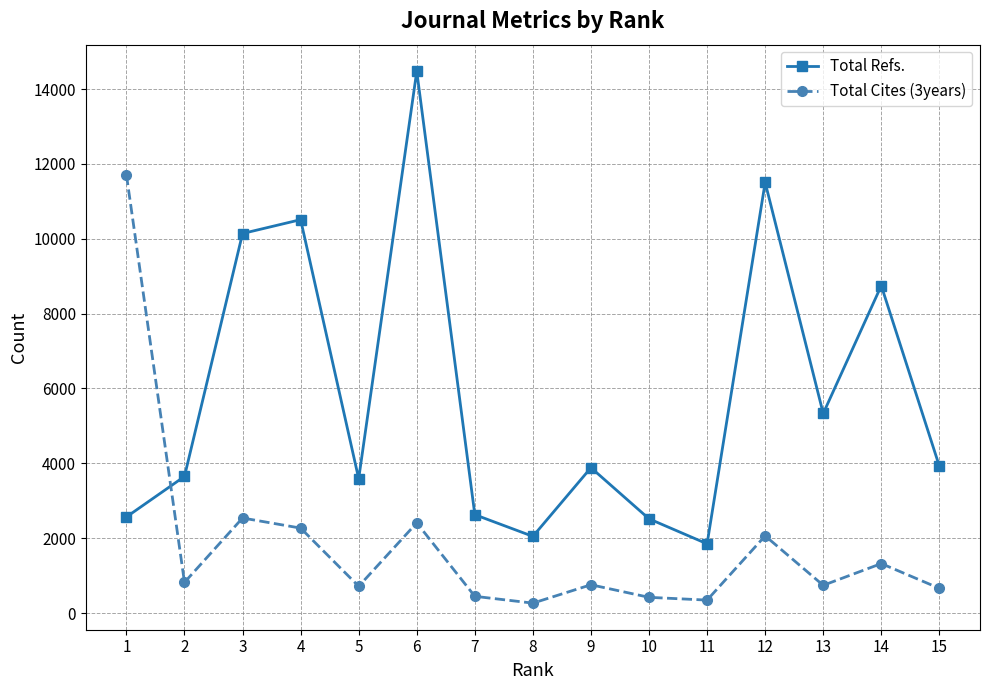

What is the sum of all Total Refs. values?

87376